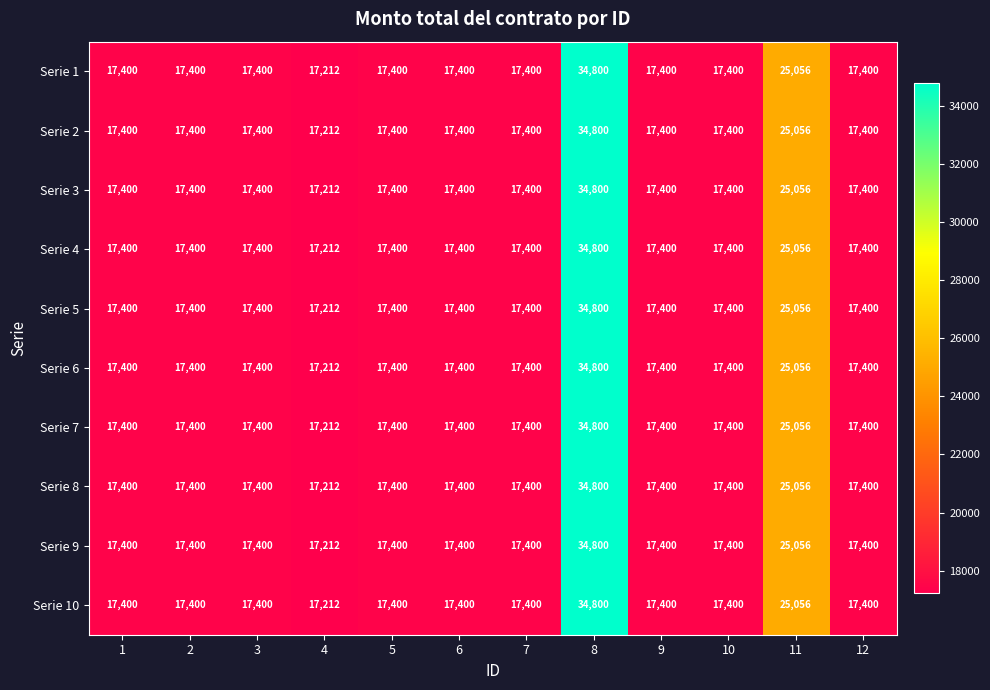

What is the difference between the second highest and minimum values in the Serie 7 series?

7844